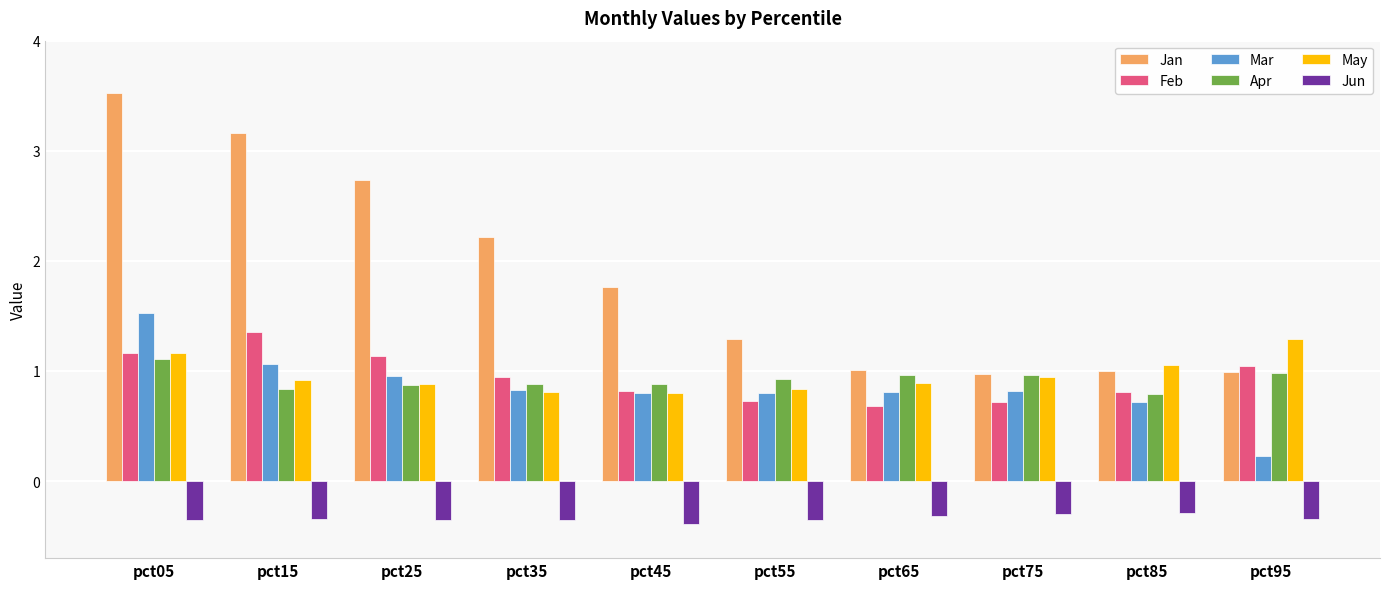

What are all the series names shown in the legend?

Jan, Feb, Mar, Apr, May, Jun